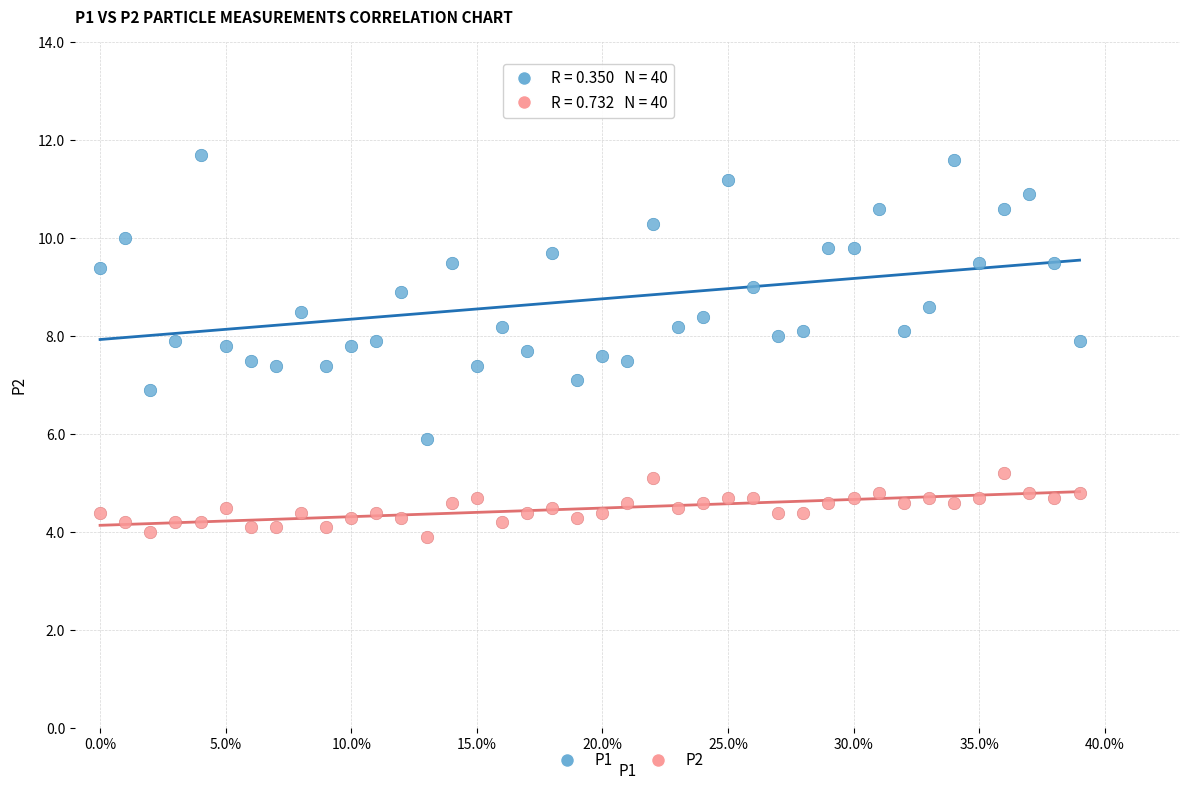

Which series contains the lowest Y value?

P2